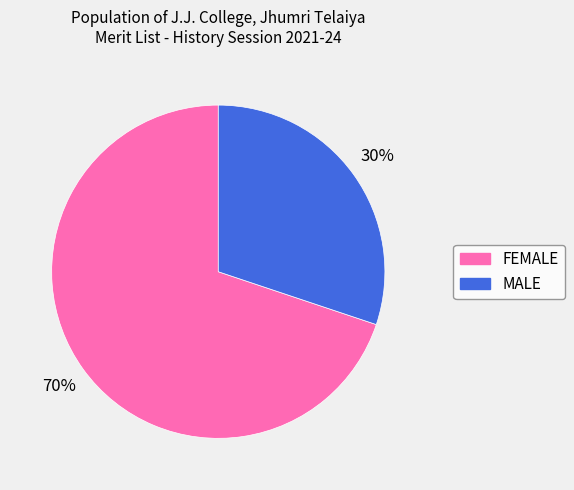

The FEMALE slice represents 70% of the pie. True or false?

True